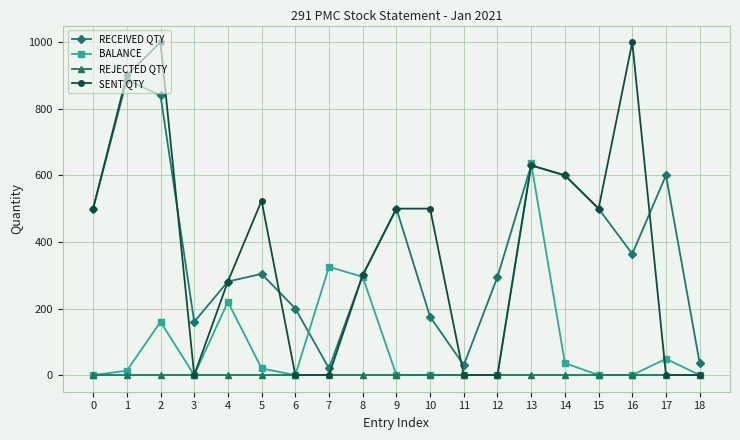

At which category is the sum across all series the highest?

2